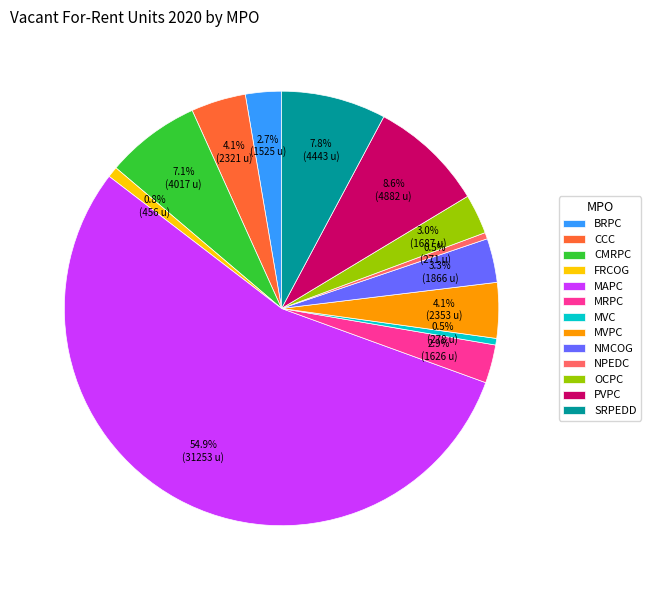

To the nearest percent, what is the difference between the largest and smallest slice percentages?

54%